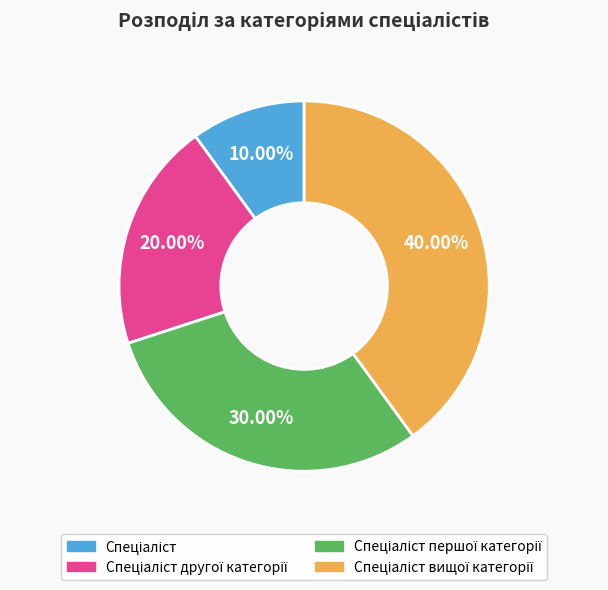

Is there a majority slice in this chart?

No